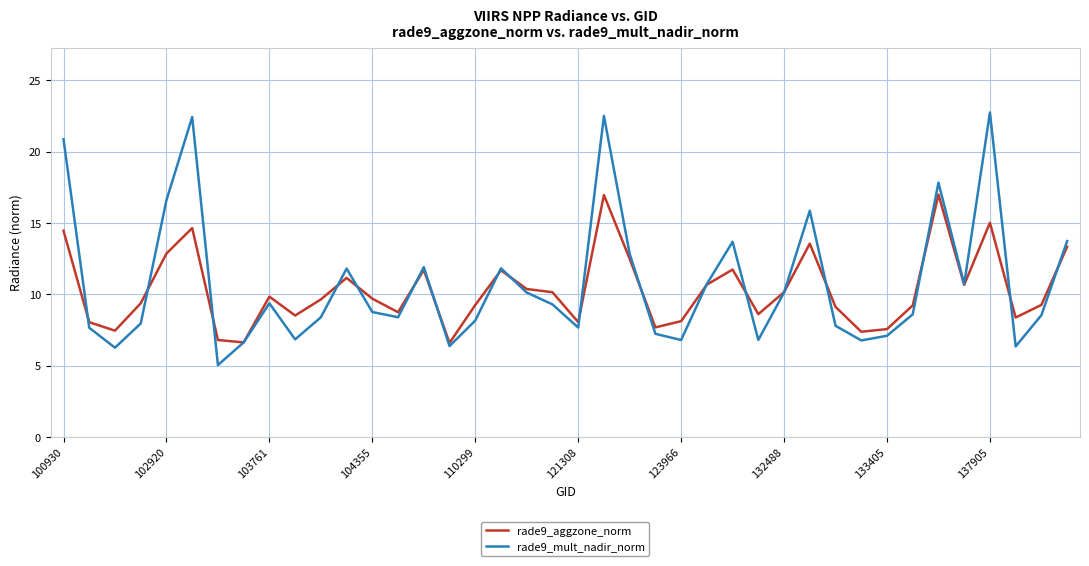

How many lines are shown in the chart?

2